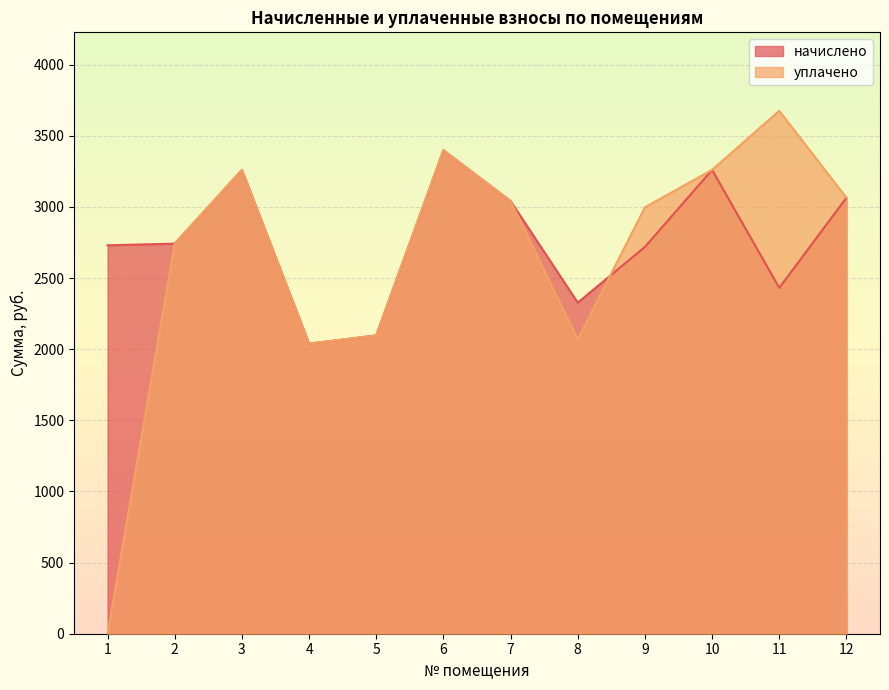

Which series has the largest range (max minus min)?

уплачено